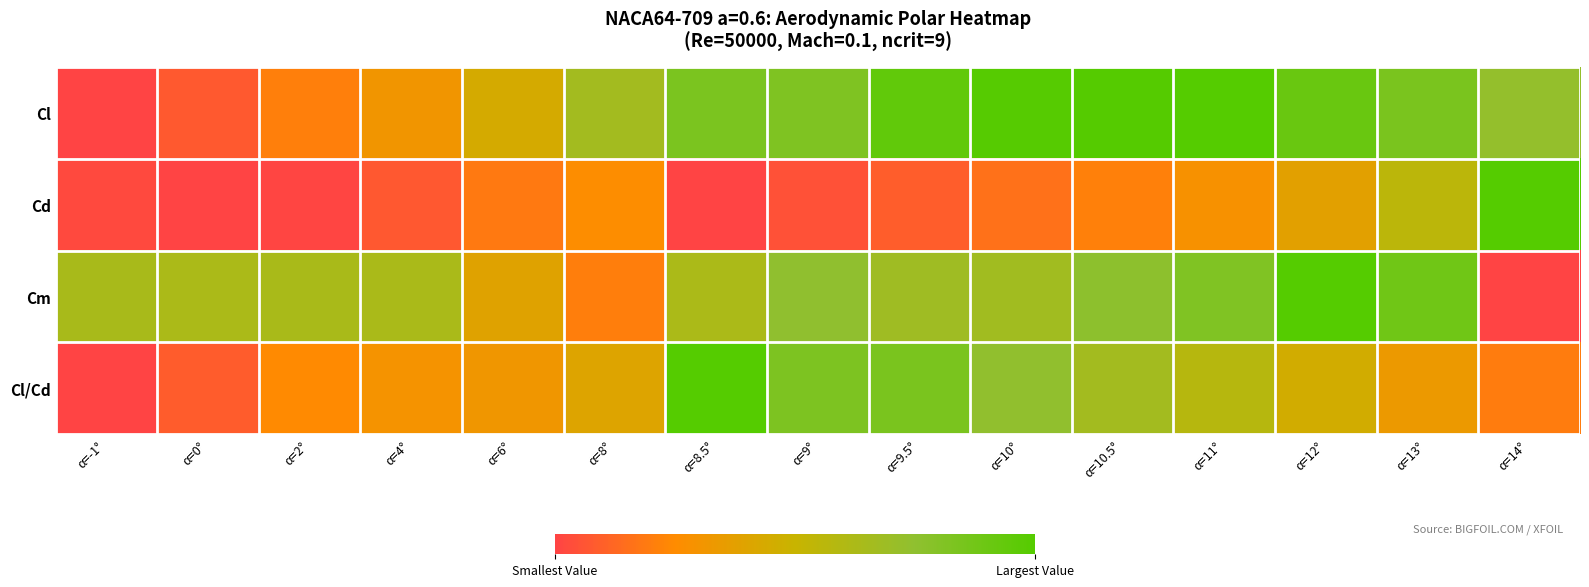

Rank the series at α=2° from lowest to highest value.

Cd, Cl, Cl/Cd, Cm